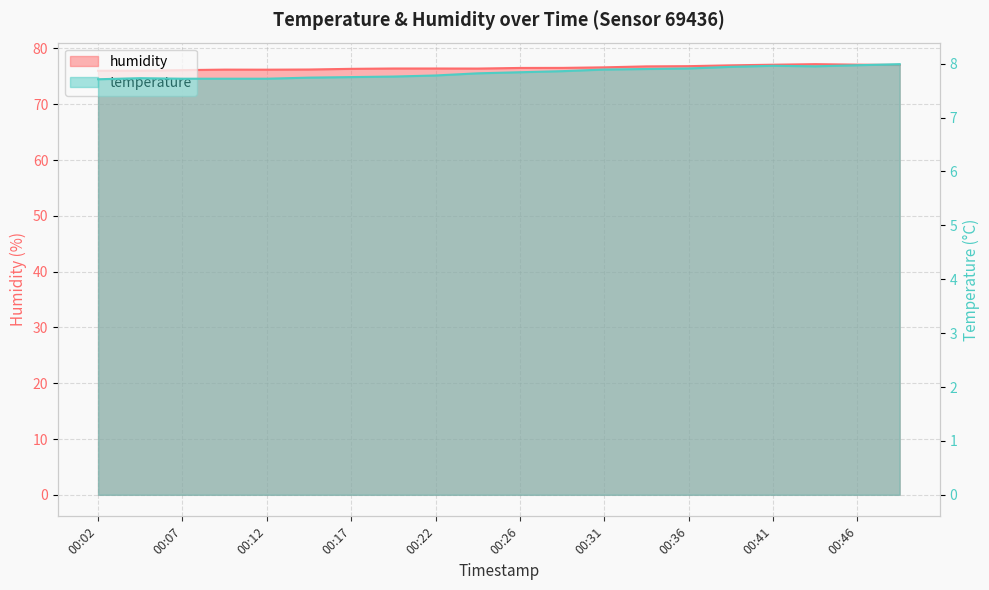

What is the greatest value displayed?

77.2